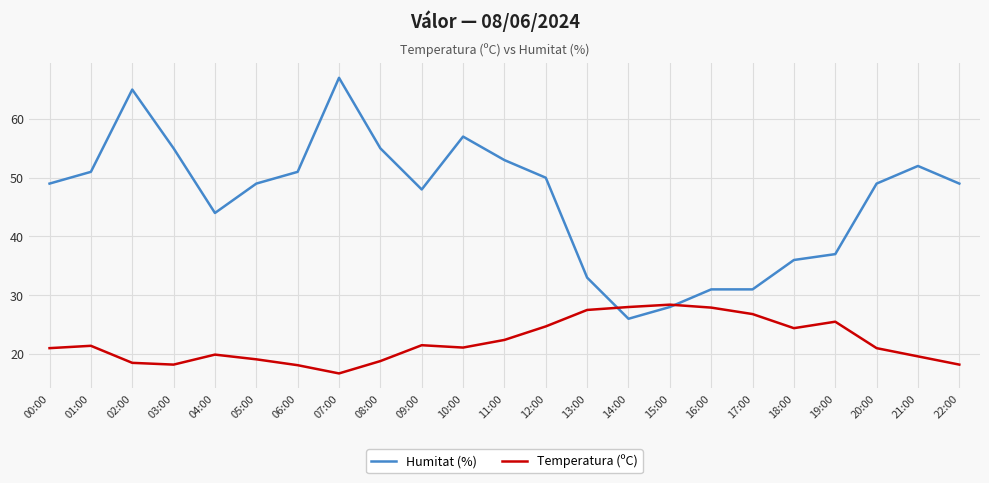

What position from the left is 03:00?

4